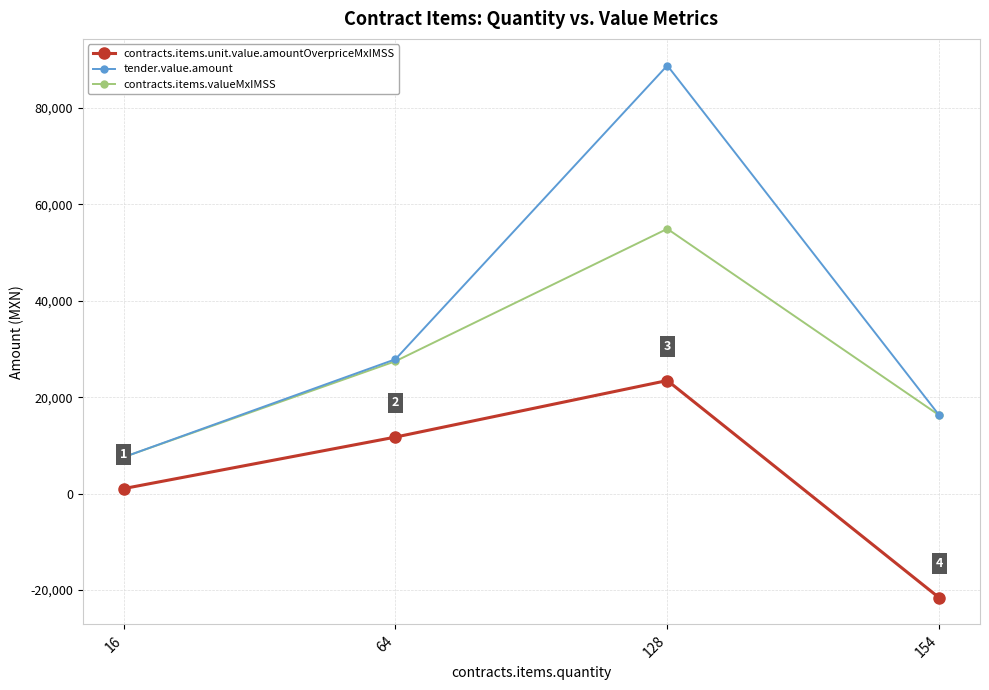

Count the number of categories in the chart.

4